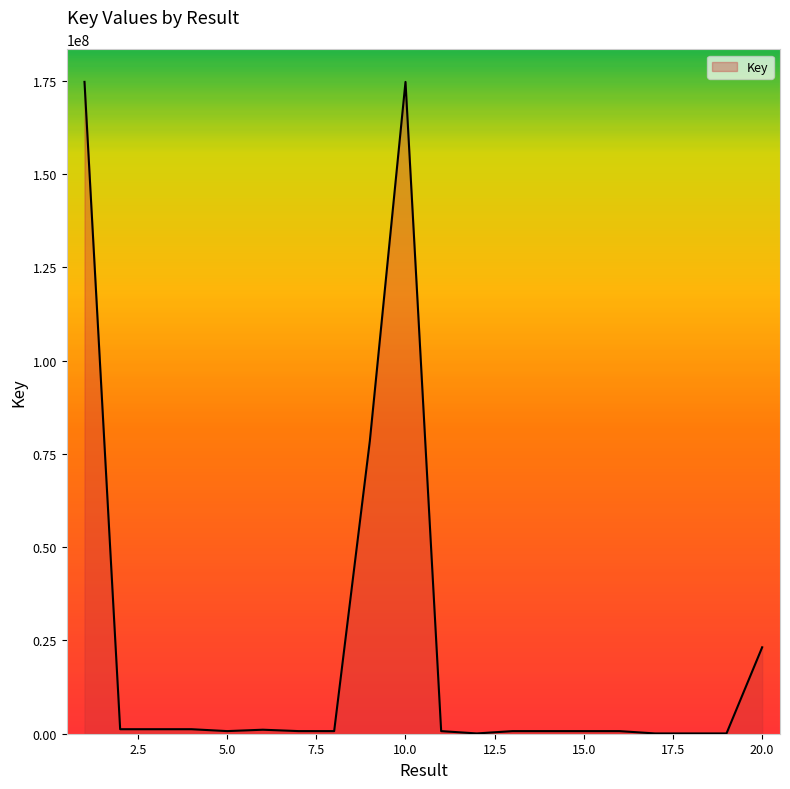

What is the difference between the maximum and minimum values?

174671094